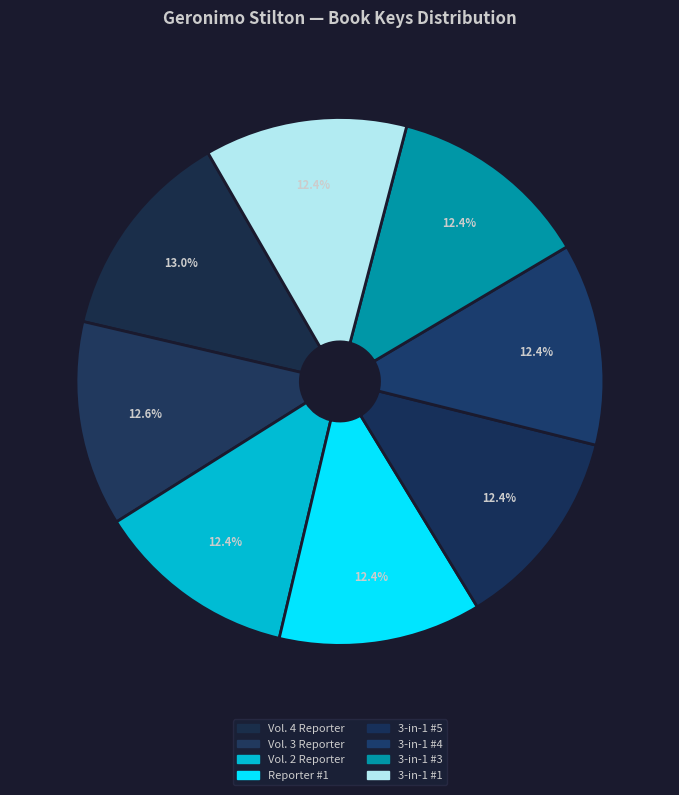

What is the total percentage of Vol. 2 Reporter and 3-in-1 #1?

24.8%